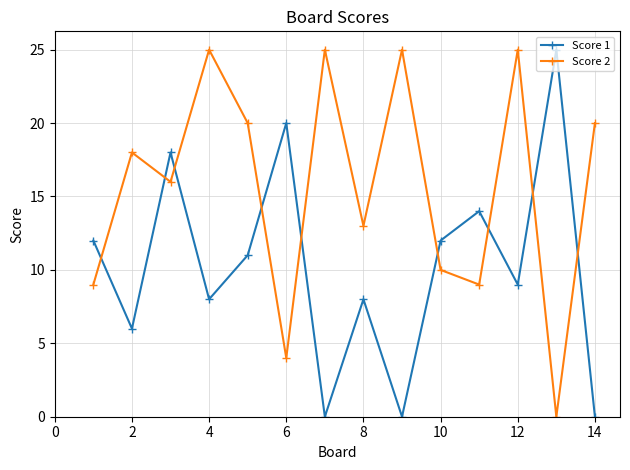

At how many categories does at least one series exceed 15?

10